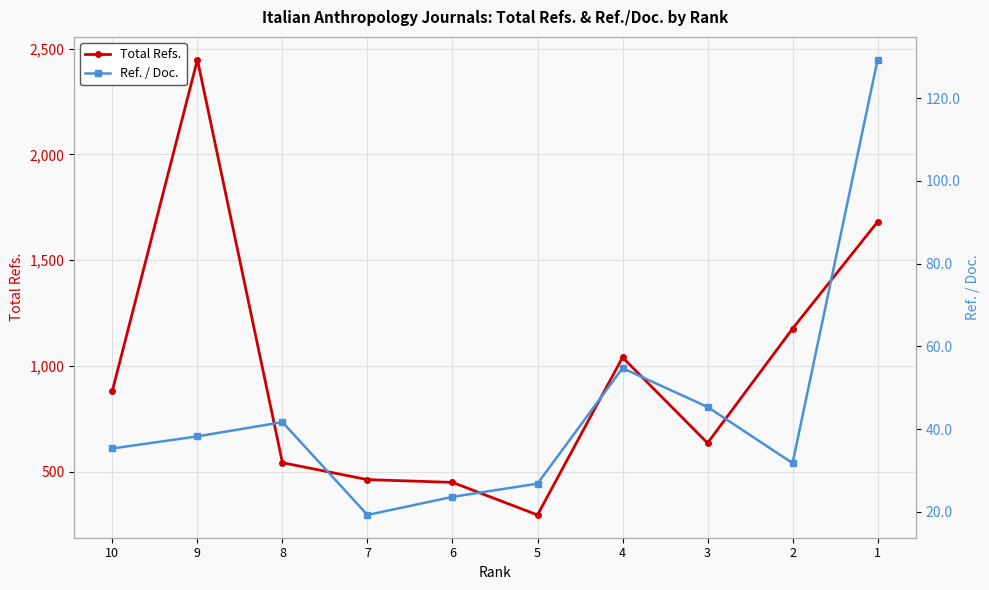

Where is the first local minimum for Total Refs.?

5